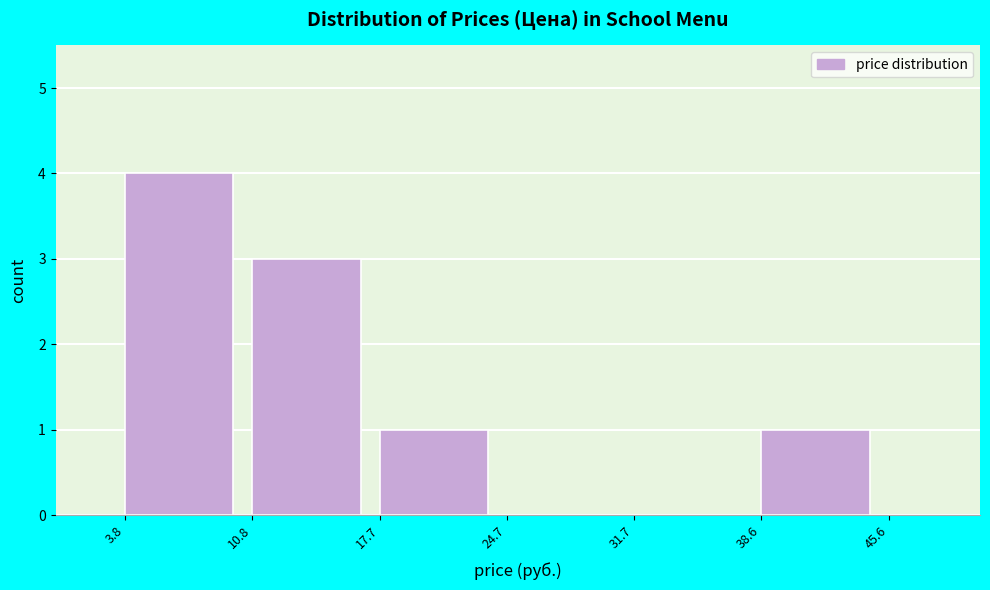

What is the height of the bar covering 17.7 to 24.7 on the x-axis? The values are not printed on the chart, so give them approximately, as read against the axis.

1